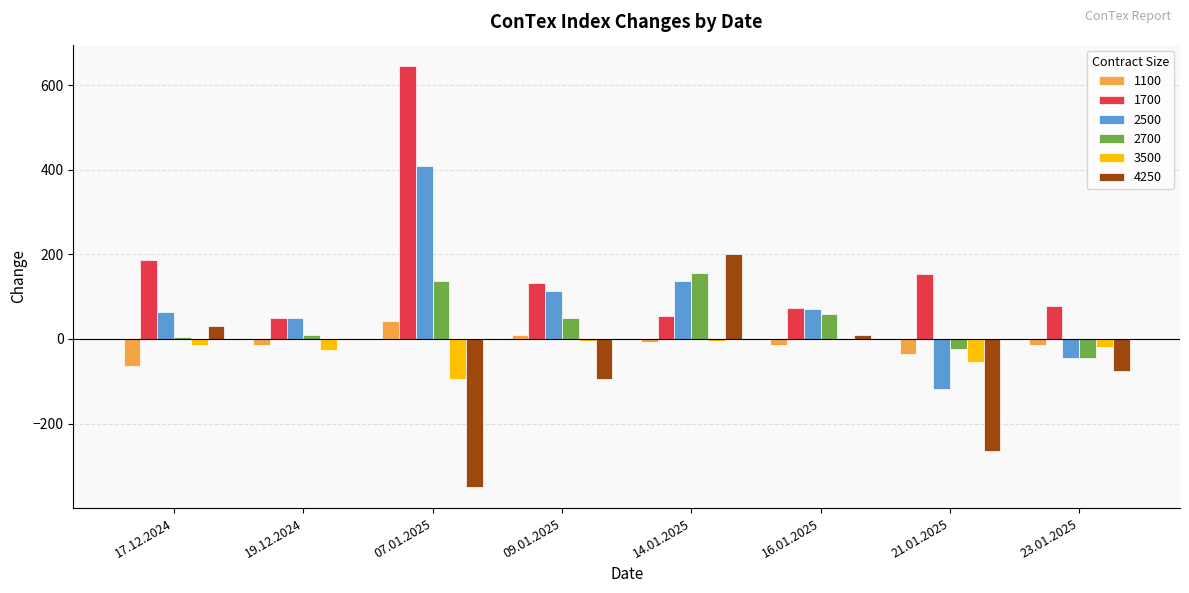

What are all the series names shown in the legend?

1100, 1700, 2500, 2700, 3500, 4250